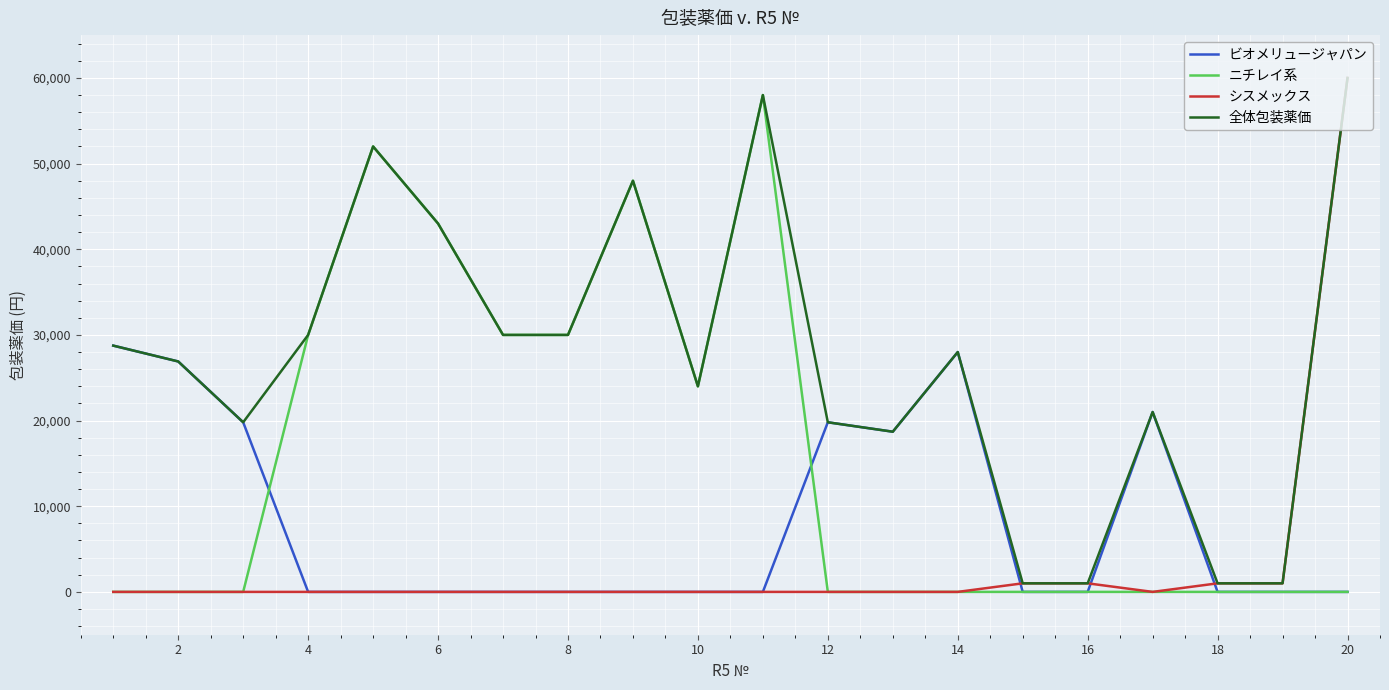

Rank the series by their average value, from highest to lowest.

全体包装薬価, ニチレイ系, ビオメリュージャパン, シスメックス